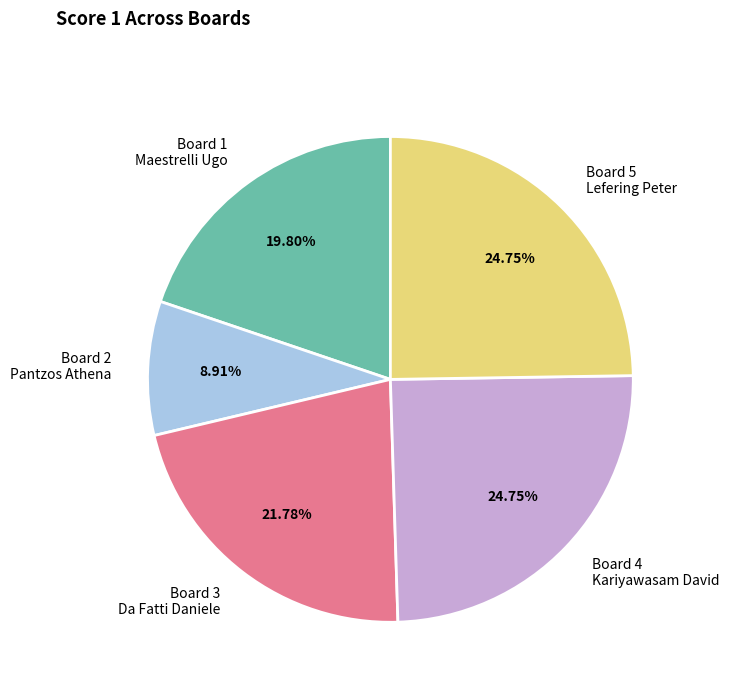

Is there any slice that represents more than half of the pie?

No